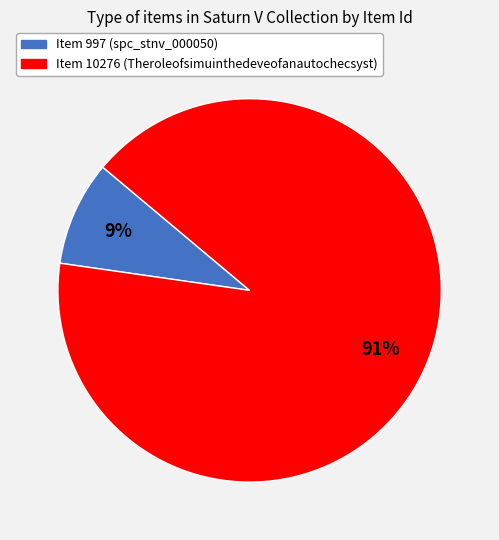

Rank the categories by value from lowest to highest.

Item 997 (spc_stnv_000050), Item 10276 (Theroleofsimuinthedeveofanautochecsyst)